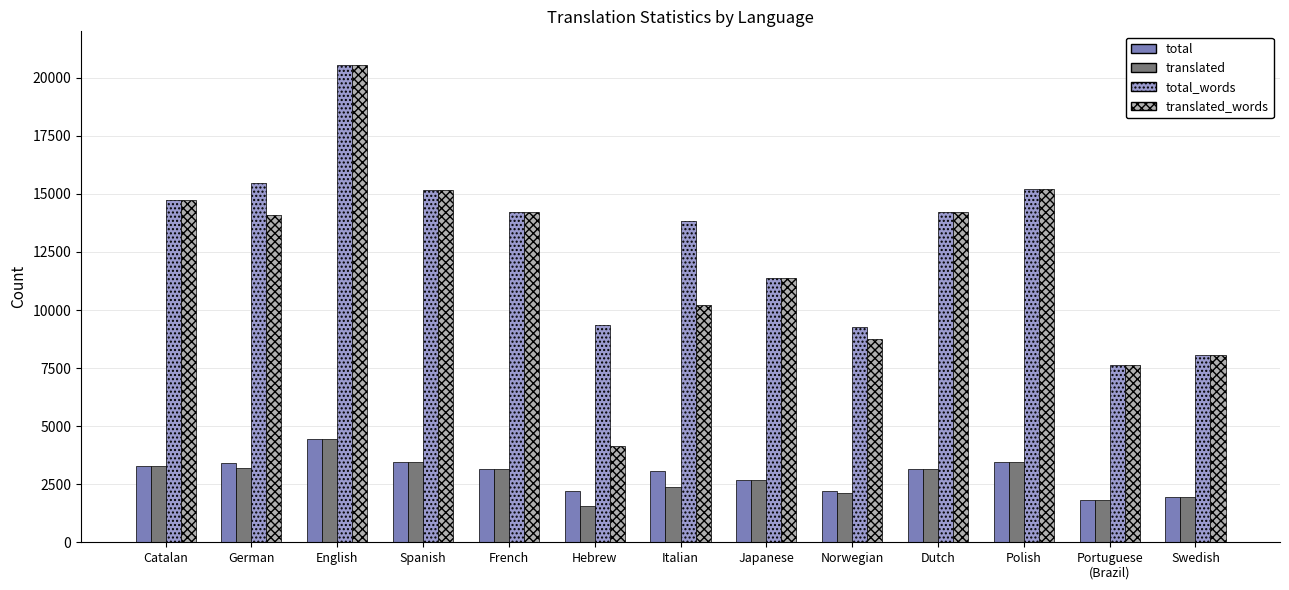

What is the value of the total bar at the 10th from the left?

3171